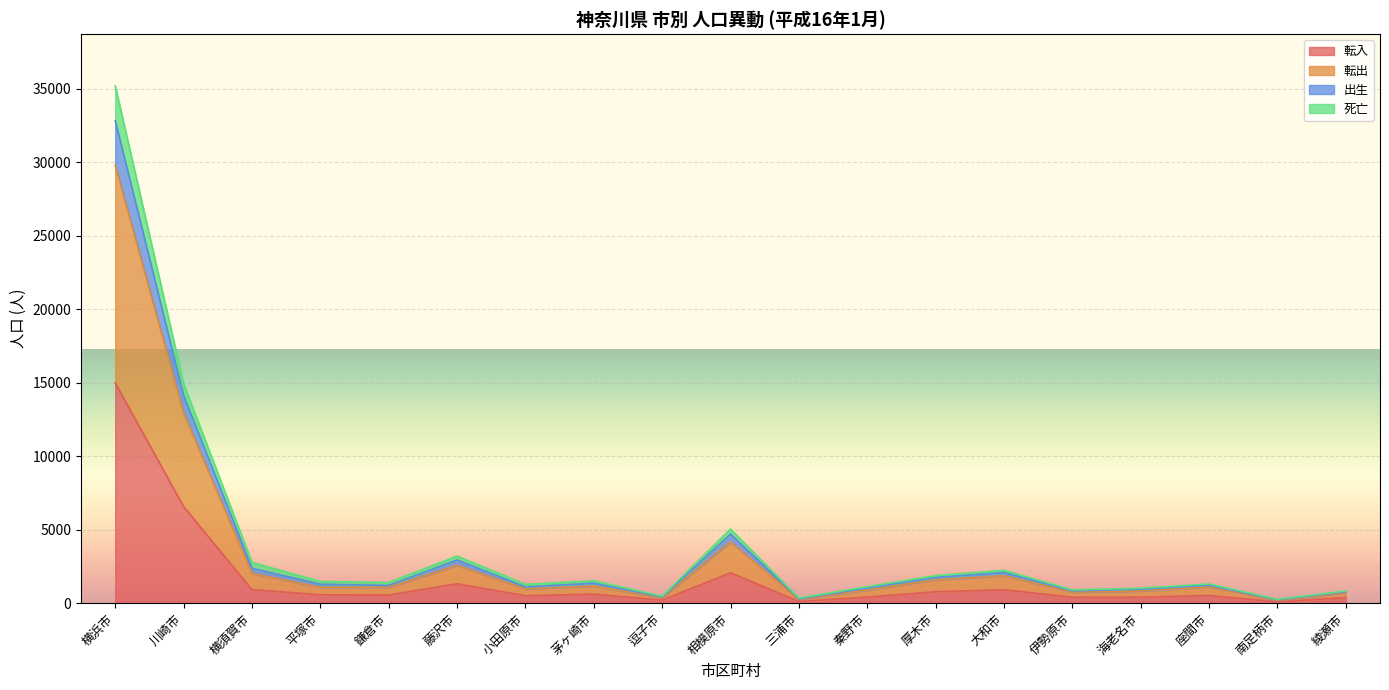

The 転出 series shows 2520 at 大和市. True or false?

False